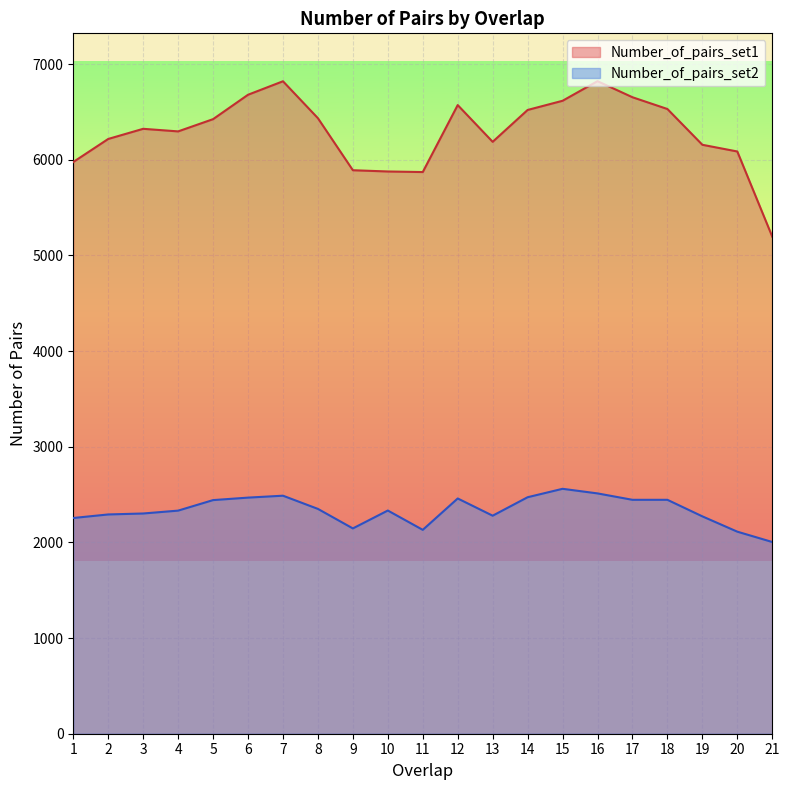

How many lines are shown in the chart?

2